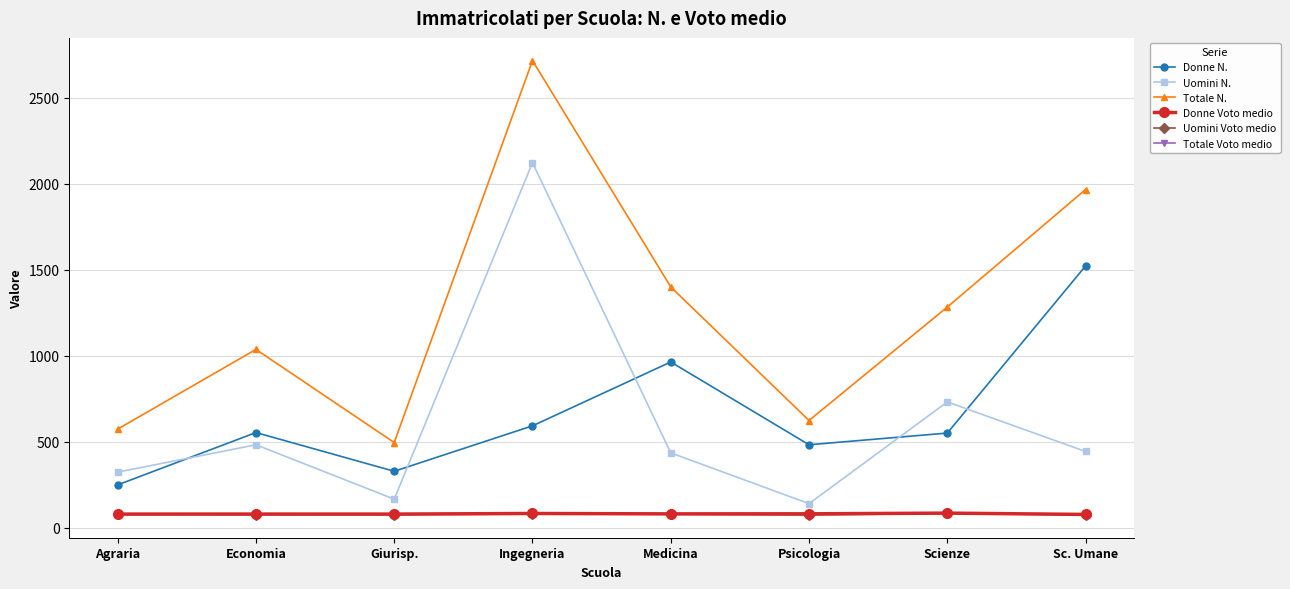

Is it true that Totale N. equals 574.0 at Agraria?

True